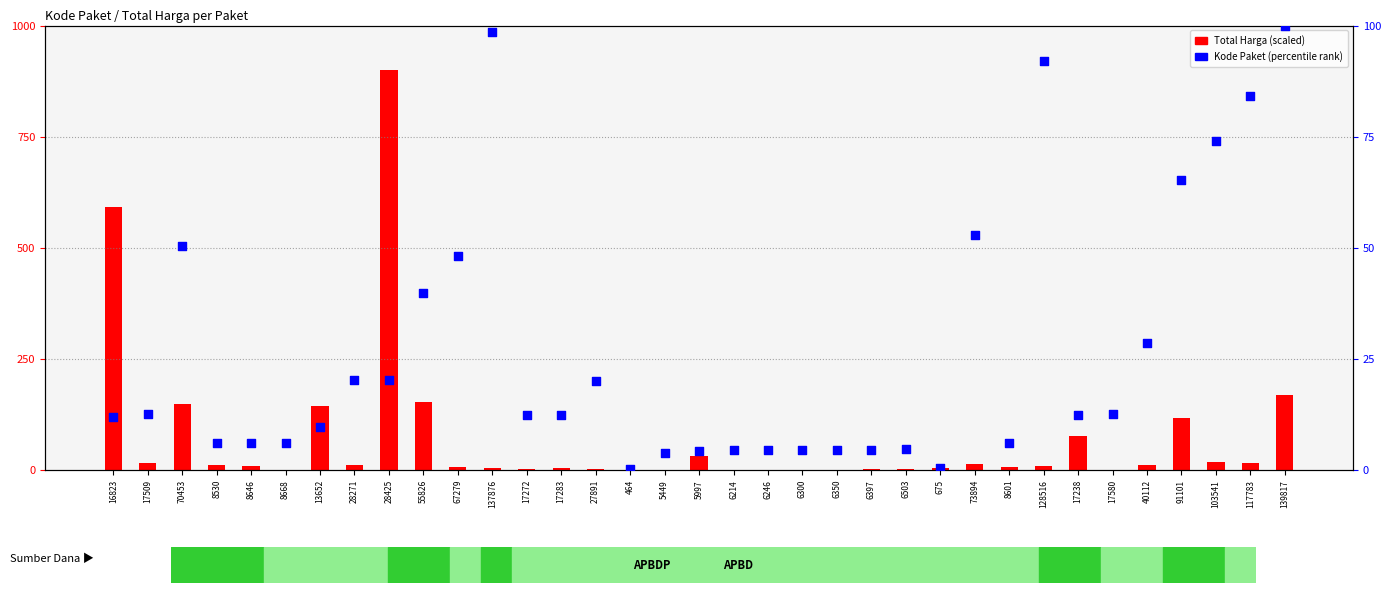

What is the total value across all series at 13652?

154.2